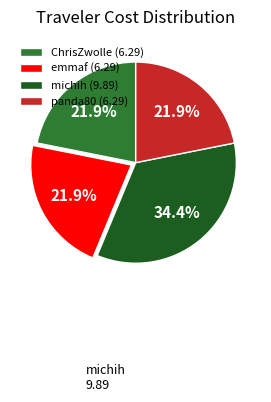

Is there a majority slice in this chart?

No